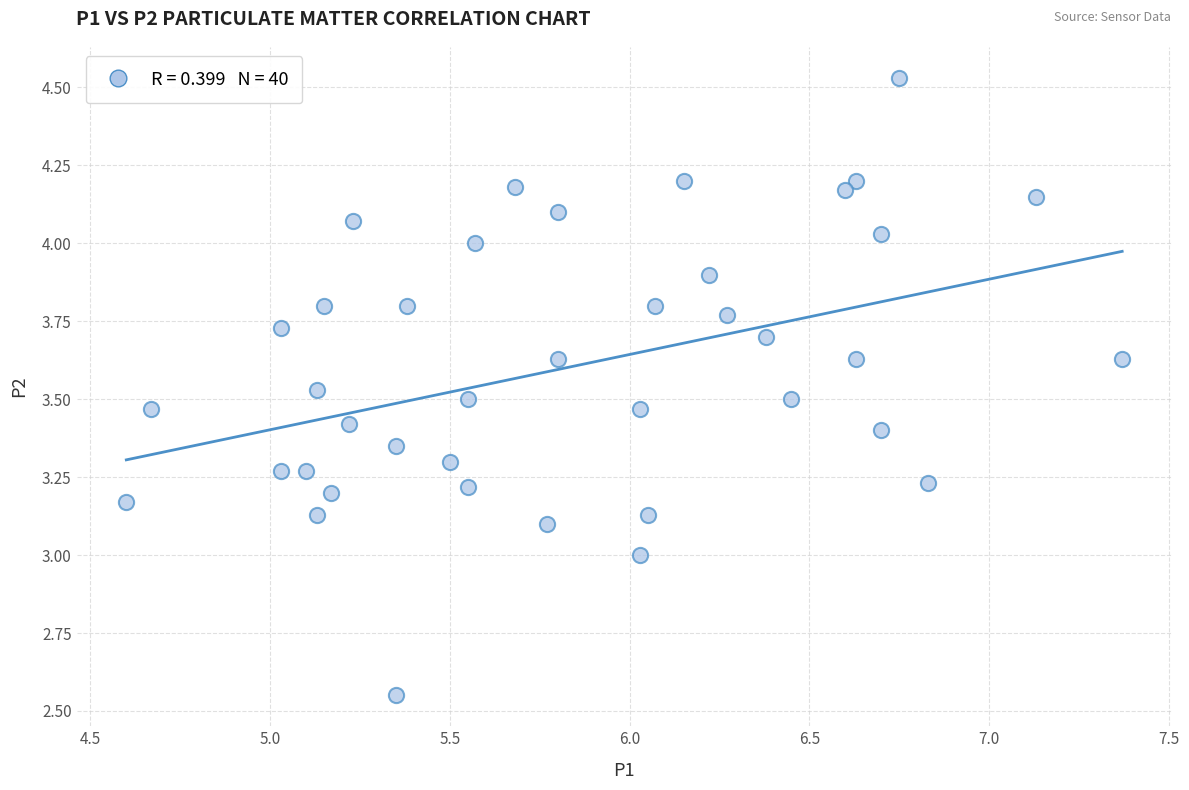

What is the range of Y values (max minus min)?

2.0